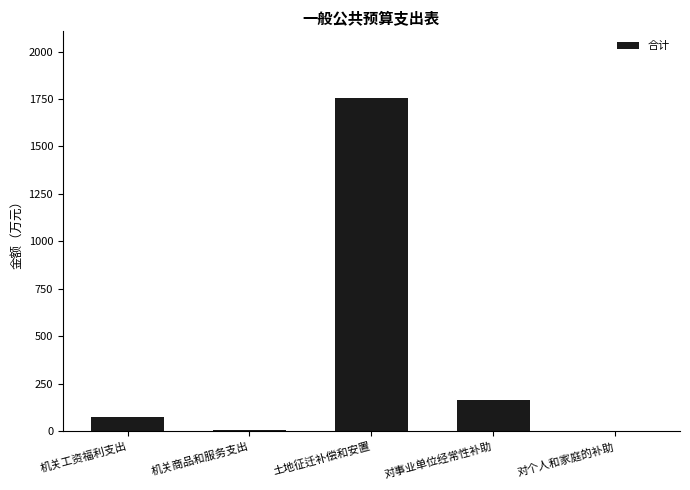

Which label corresponds to the largest value in the chart?

土地征迁补偿和安置